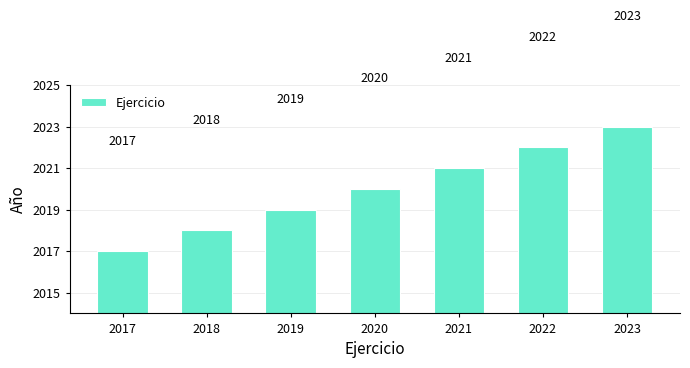

List the labels in order of value, largest first.

2023, 2022, 2021, 2020, 2019, 2018, 2017